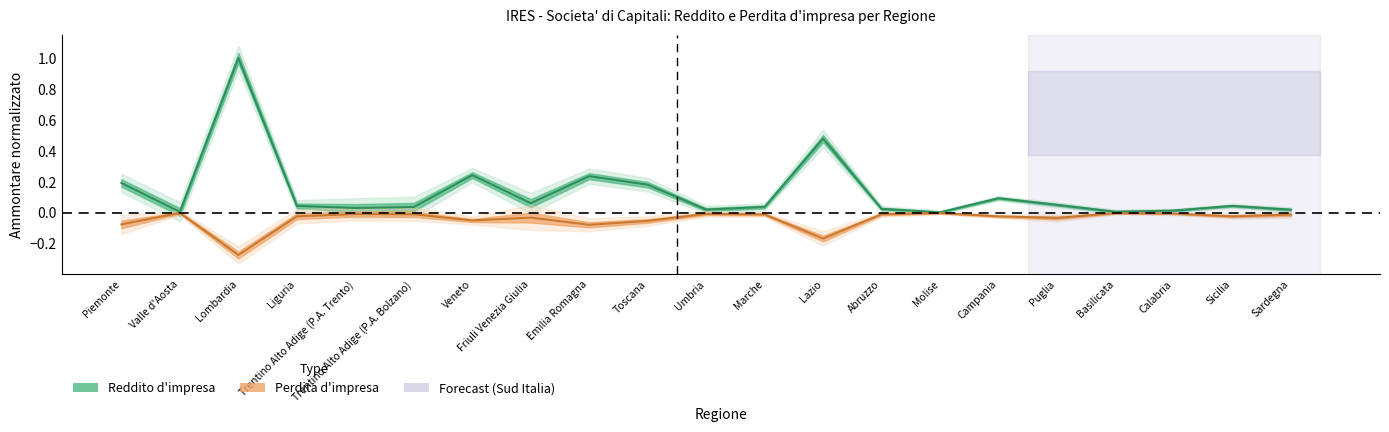

Is the value of Reddito d'impresa - Ammontare at Liguria greater than the value of Perdita d'impresa - Ammontare at Trentino Alto Adige (P.A. Bolzano)?

Yes